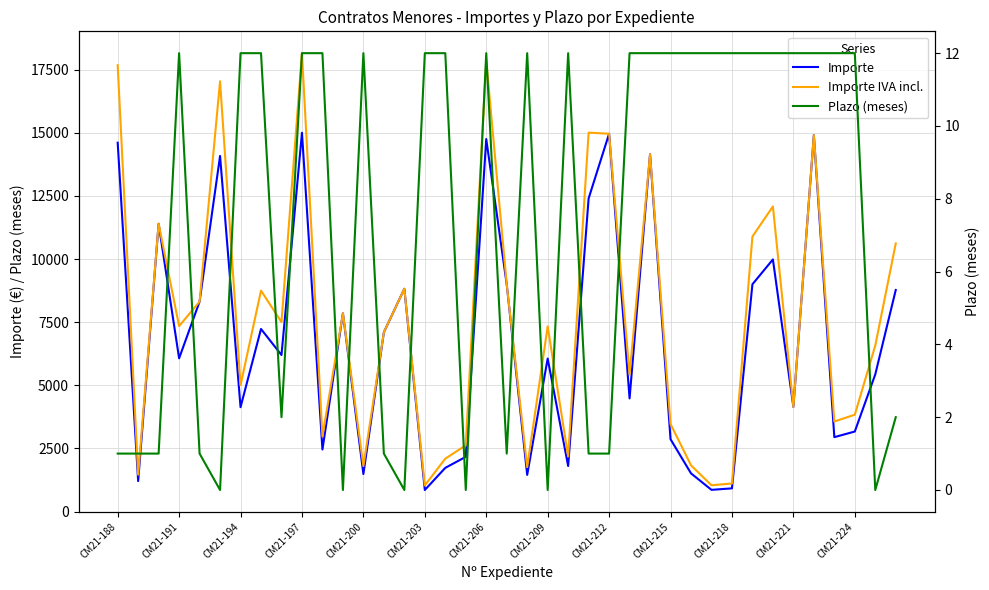

True or false: Importe IVA incl. and Plazo (meses) cross at least once.

False